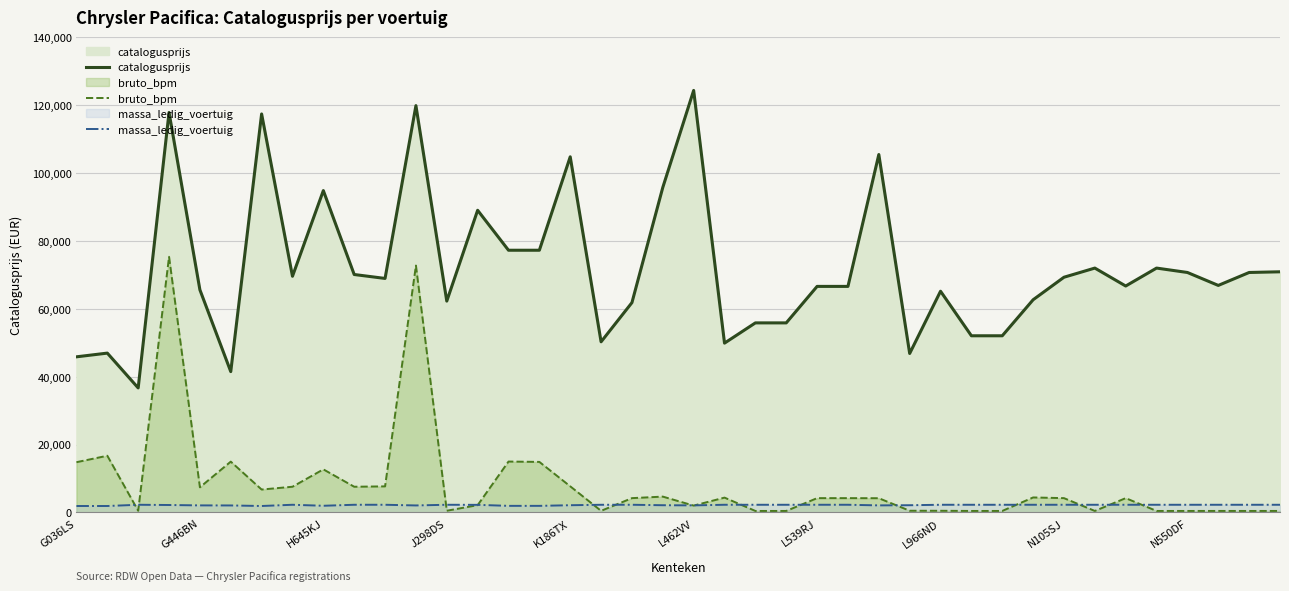

True or false: bruto_bpm and massa_ledig_voertuig cross at least once.

True